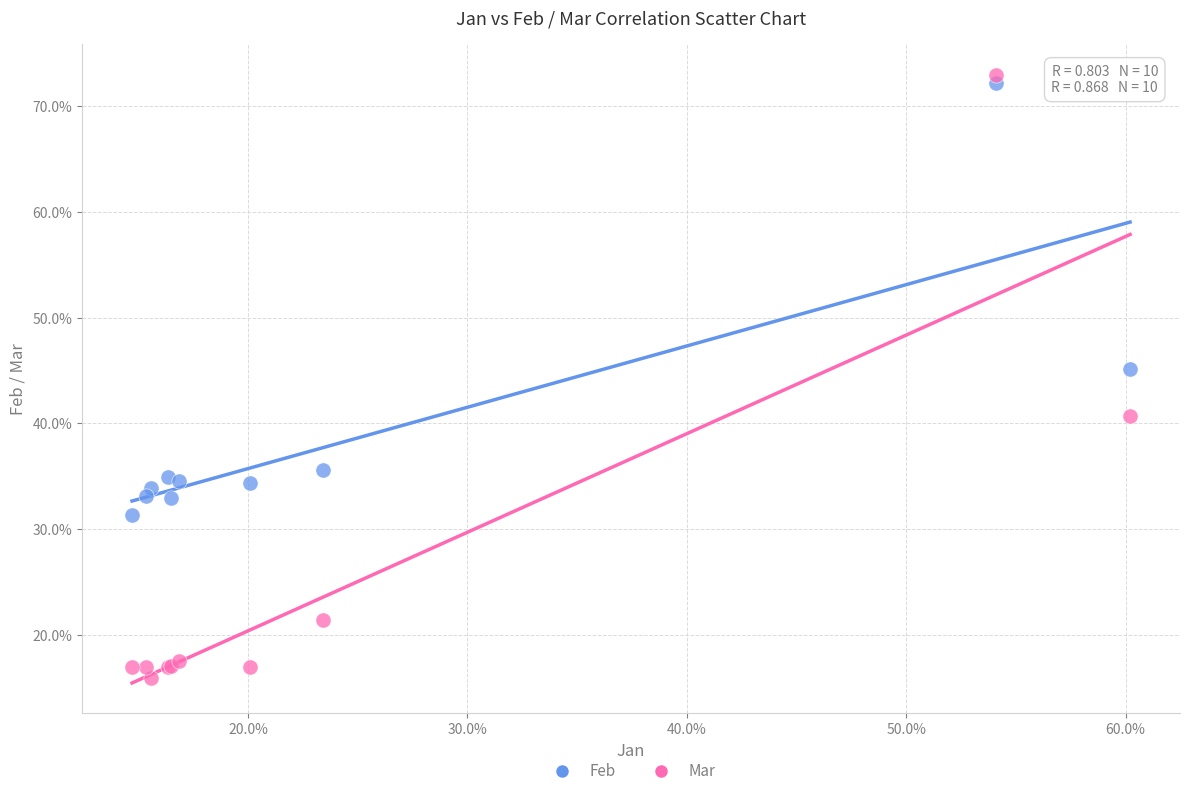

Which series reaches the minimum Y coordinate?

Mar